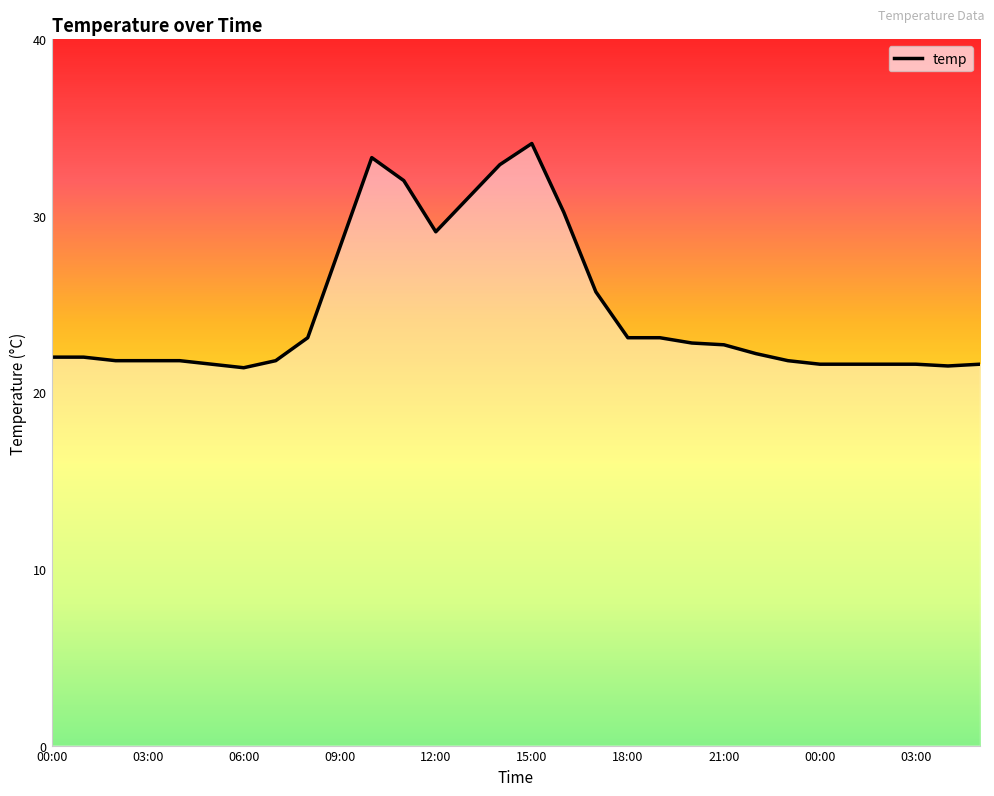

Reading left to right, extract all data points from this chart.

22.0	22.0	21.8	21.8	21.8	21.6	21.4	21.8	23.1	28.2	33.3	32.0	29.1	31.0	32.9	34.1	30.2	25.7	23.1	23.1	22.8	22.7	22.2	21.8	21.6	21.6	21.6	21.6	21.5	21.6